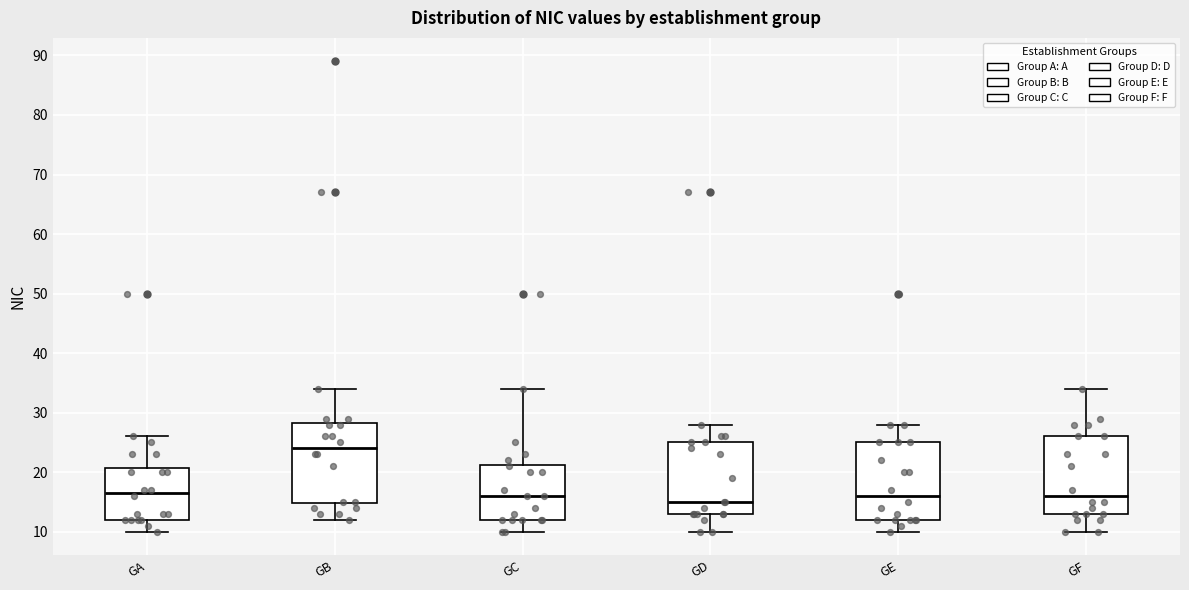

Which box has the lowest median line?

GD